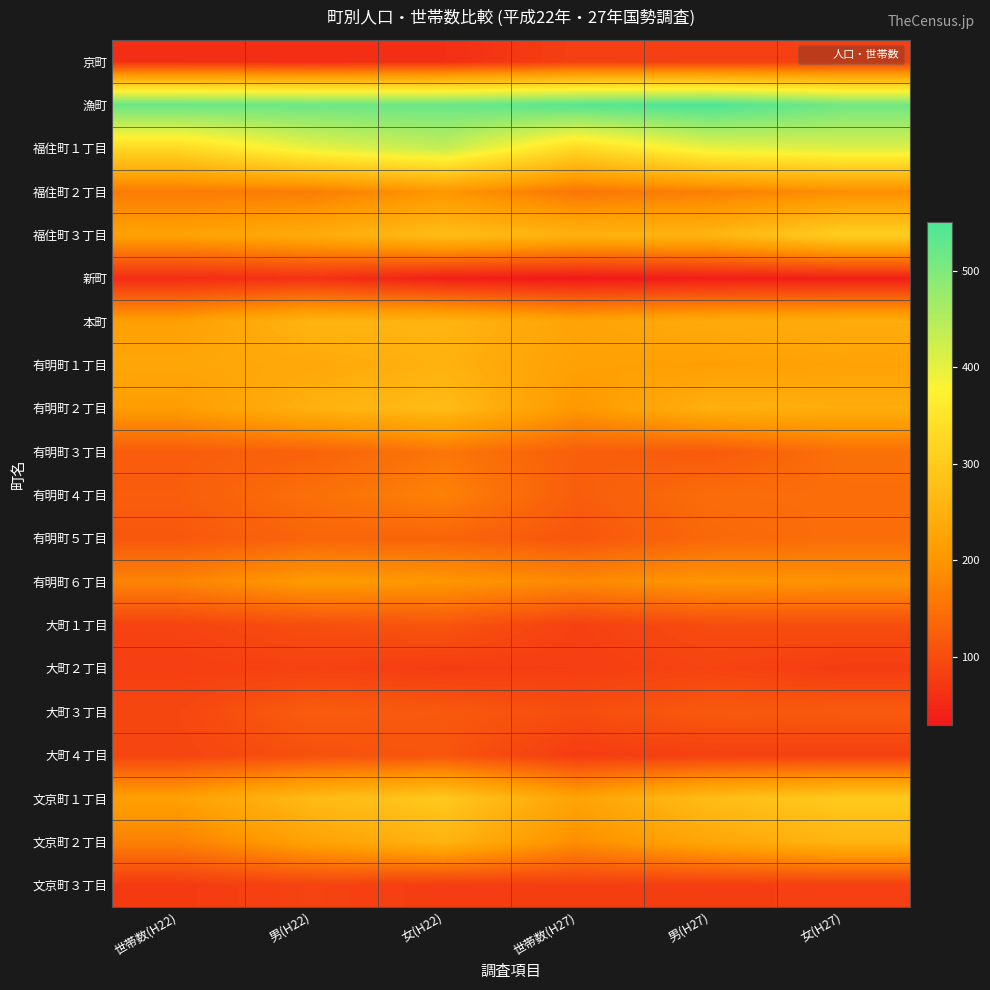

At how many categories does at least one series exceed 217?

6